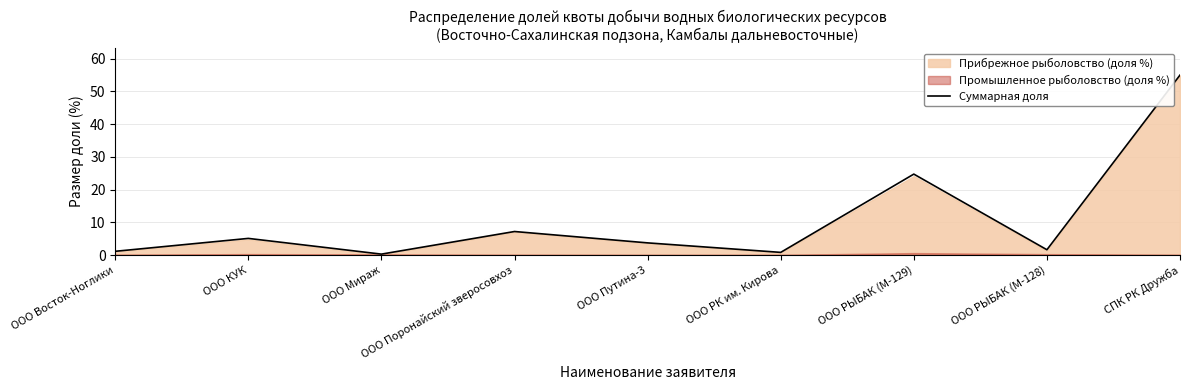

What is the sum of the values at ООО Восток-Ноглики and ООО Путина-3?

4.9